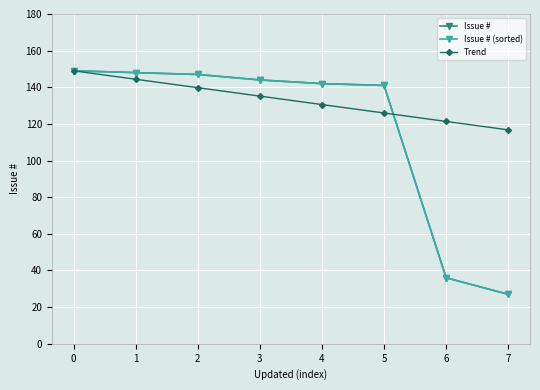

Is this an area chart (filled region under the line)?

No